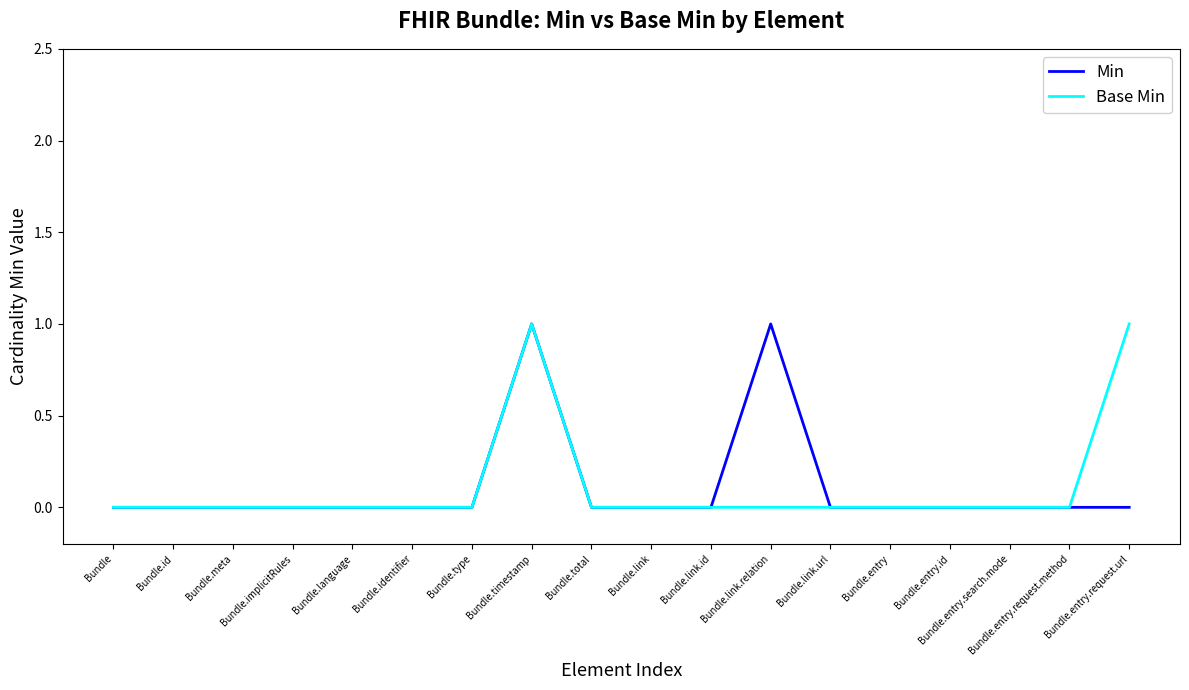

True or false: Min has a value of 0 at Bundle.language.

True